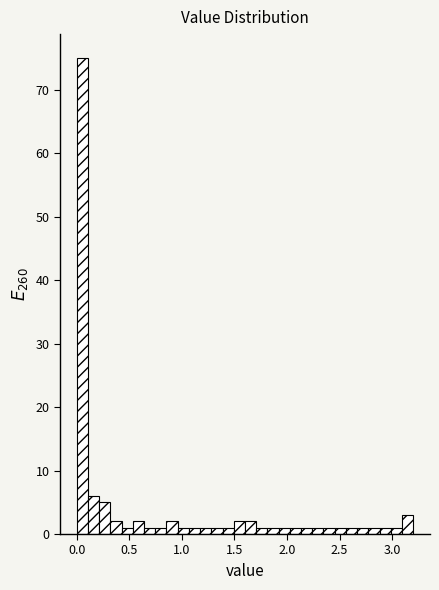

Read against the x-axis, roughly where is the centre of the tallest bar?

0.05